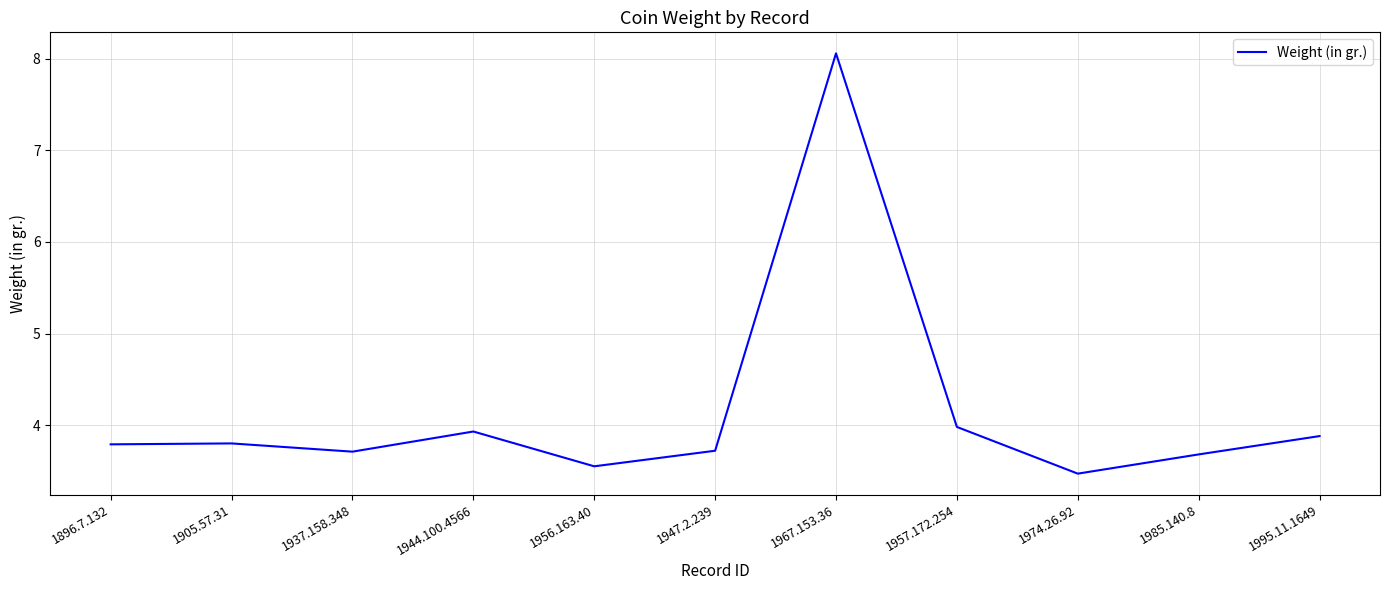

At which category does the chart reach its minimum across all series?

1974.26.92